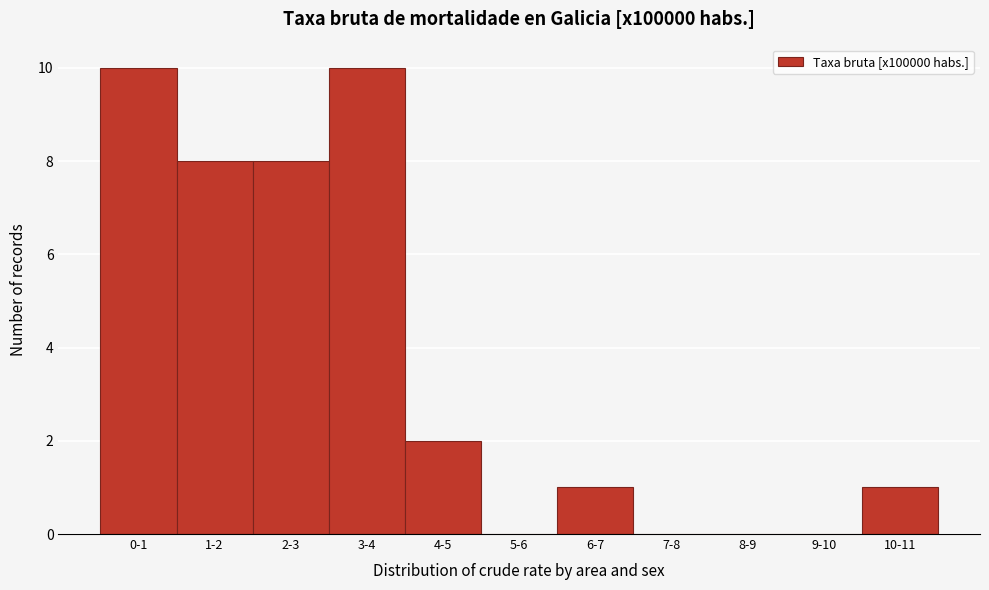

Reading right to left, list all the values displayed in this chart.

10-11=1	9-10=0	8-9=0	7-8=0	6-7=1	5-6=0	4-5=2	3-4=10	2-3=8	1-2=8	0-1=10